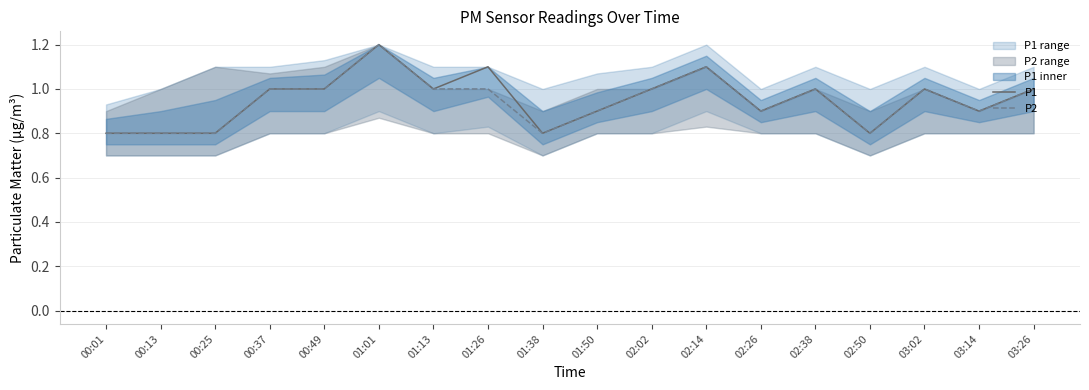

What is the average value of the P2 series?

0.9